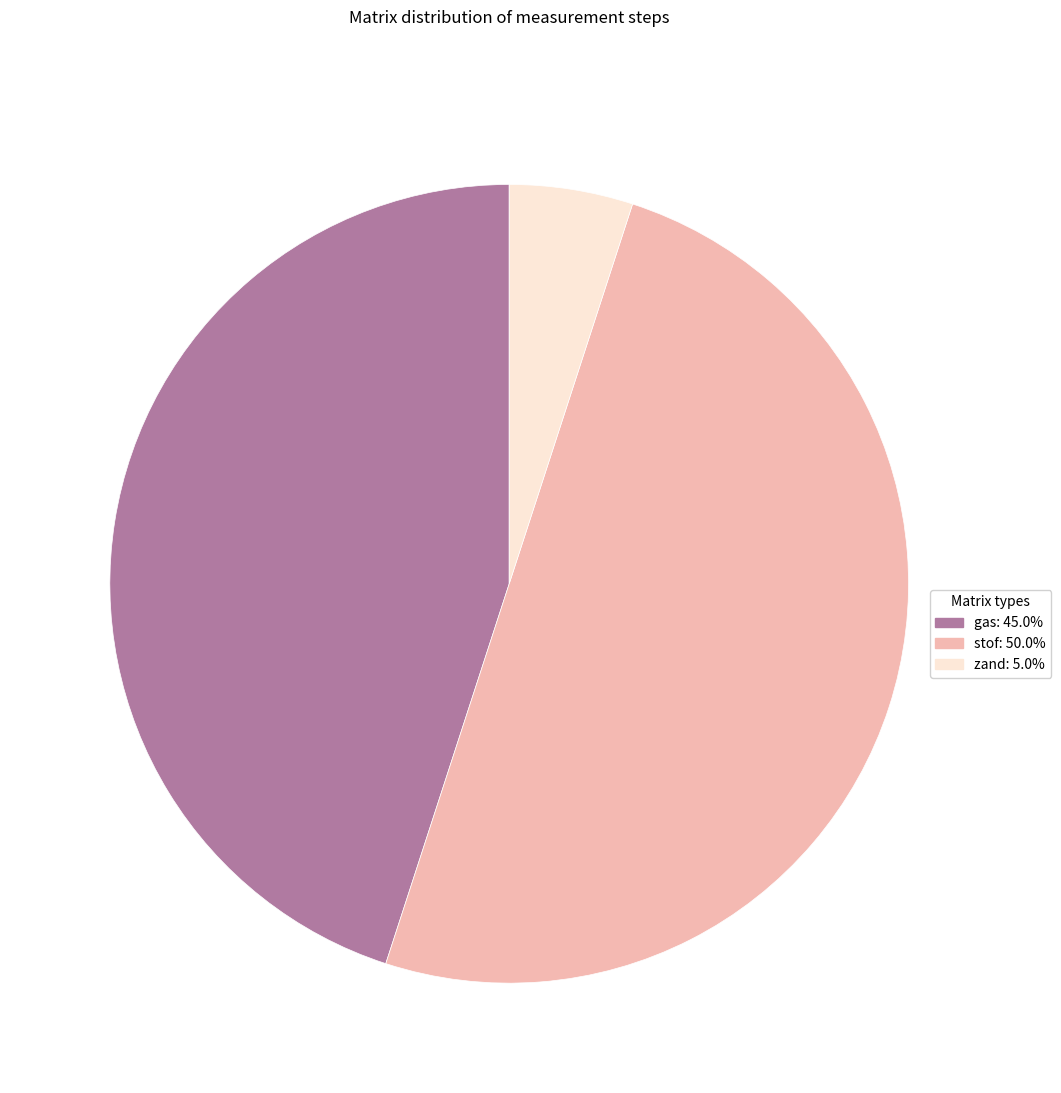

Which has a higher value, gas or zand?

gas